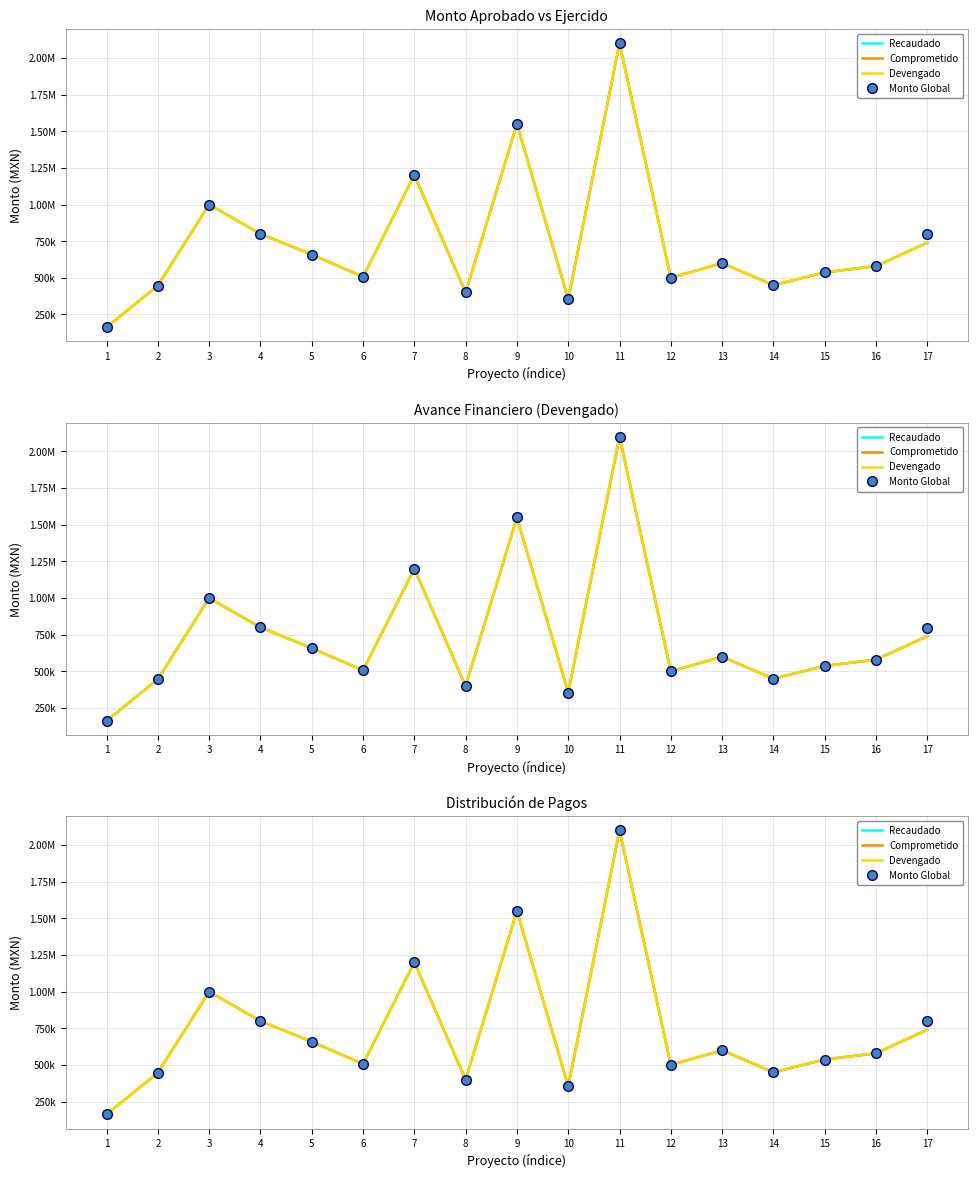

How many data points in Recaudado are less than 580000?

8